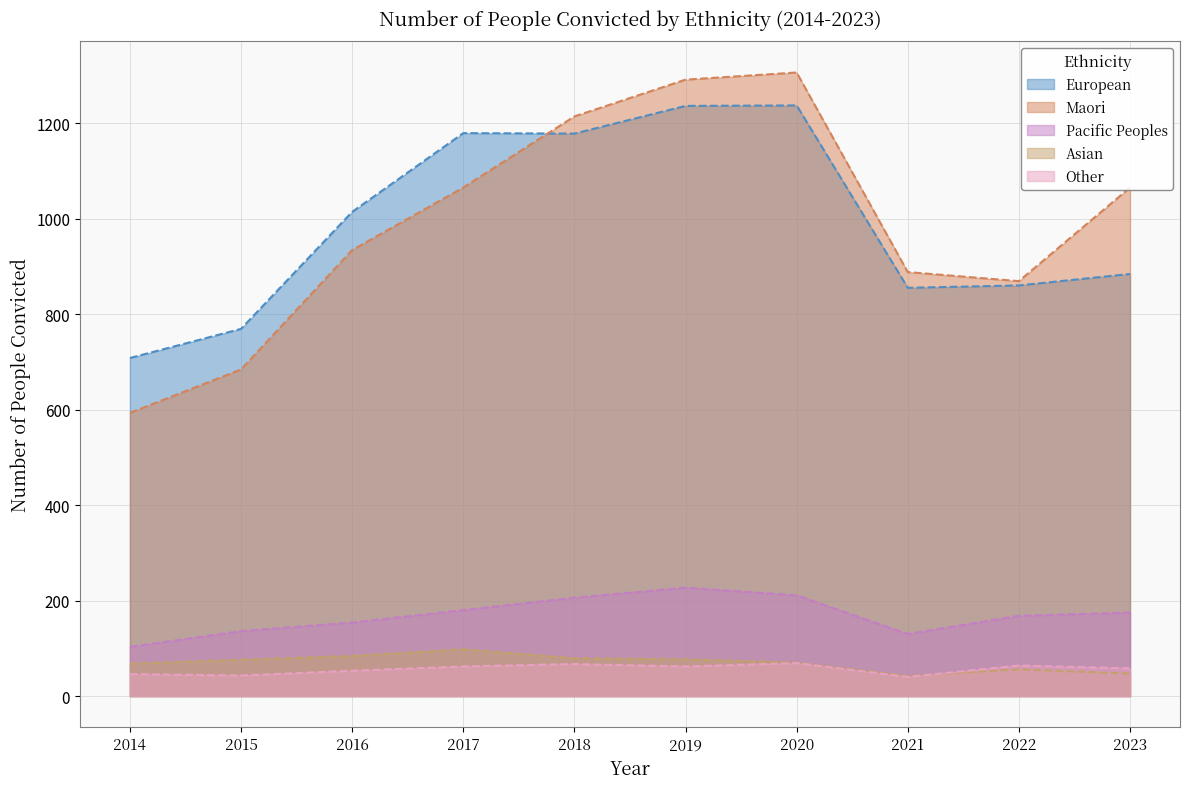

What is the value of the Other point at the 9th from the left?

64